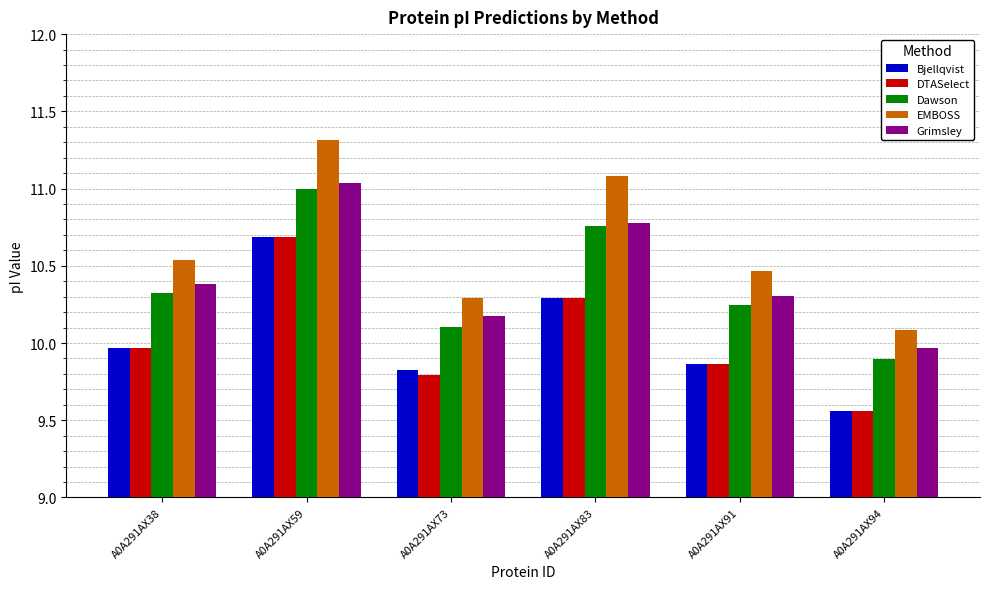

Rank the categories by Bjellqvist value from lowest to highest.

A0A291AX94, A0A291AX73, A0A291AX91, A0A291AX38, A0A291AX83, A0A291AX59